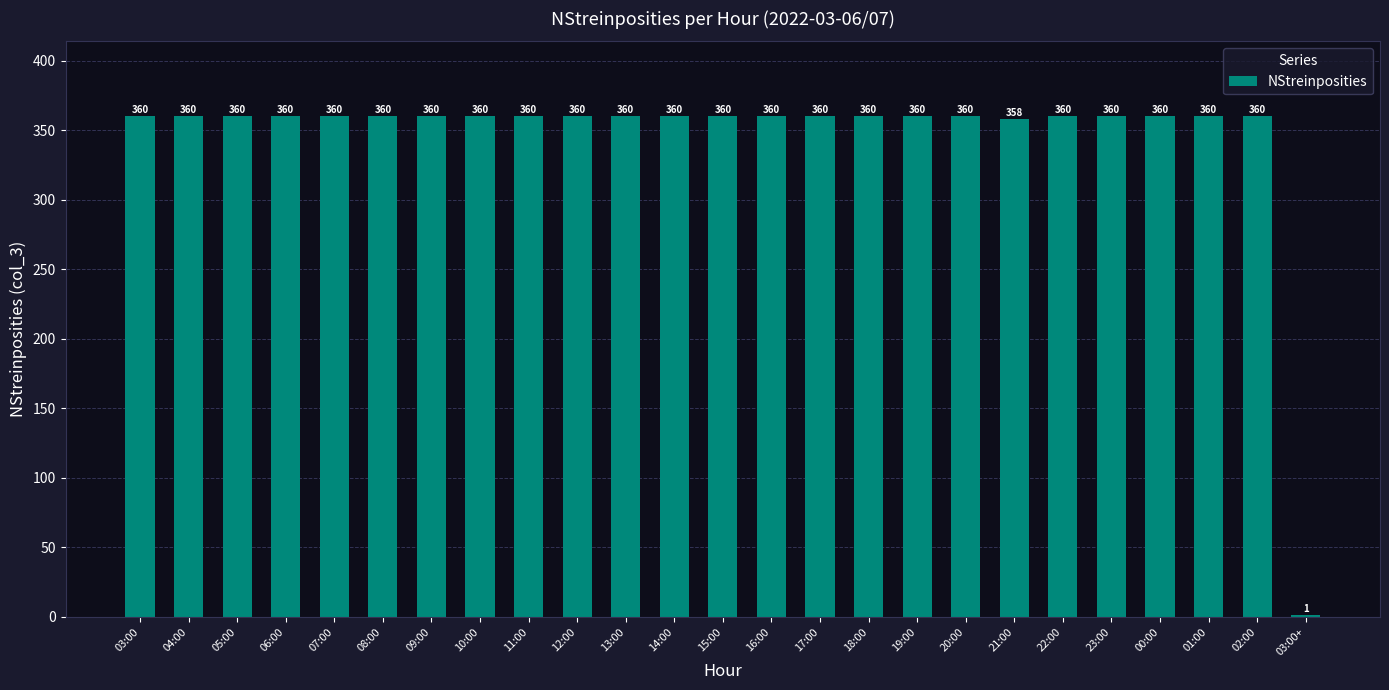

What is the ratio of the value at 18:00 to the value at 09:00?

1.0